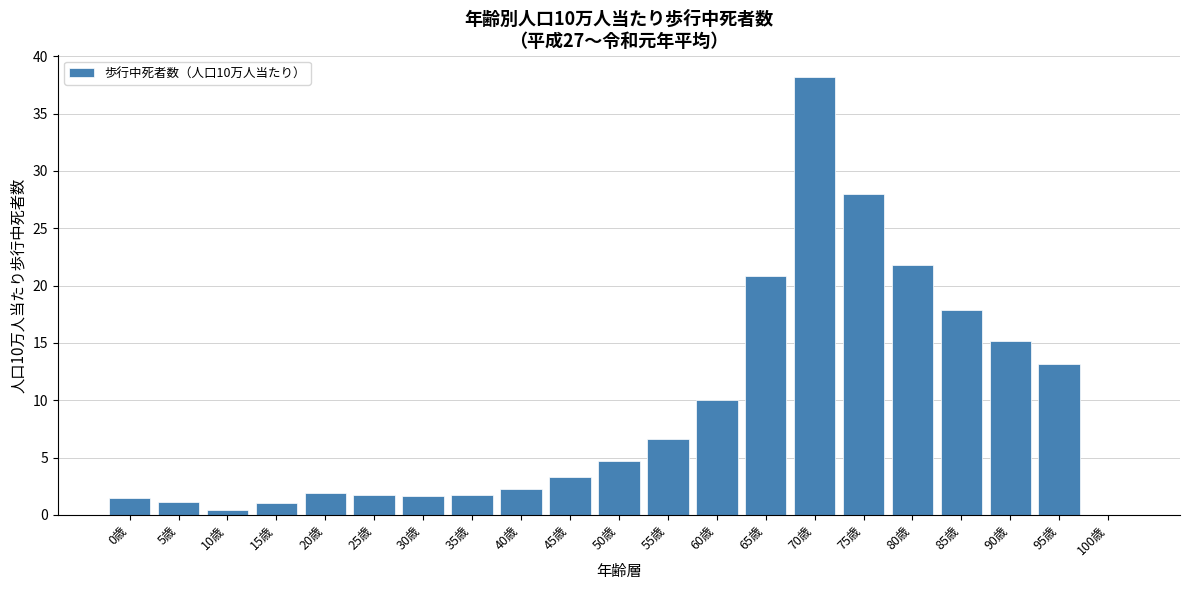

Read the value at 55歳.

6.6